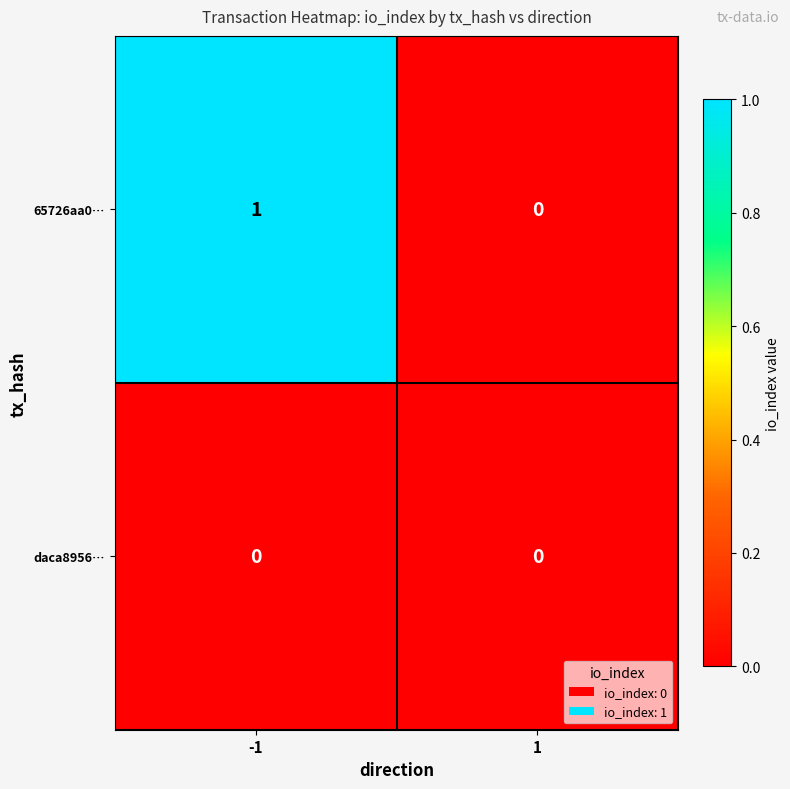

Is it true that daca8956… equals 0 at 1?

True